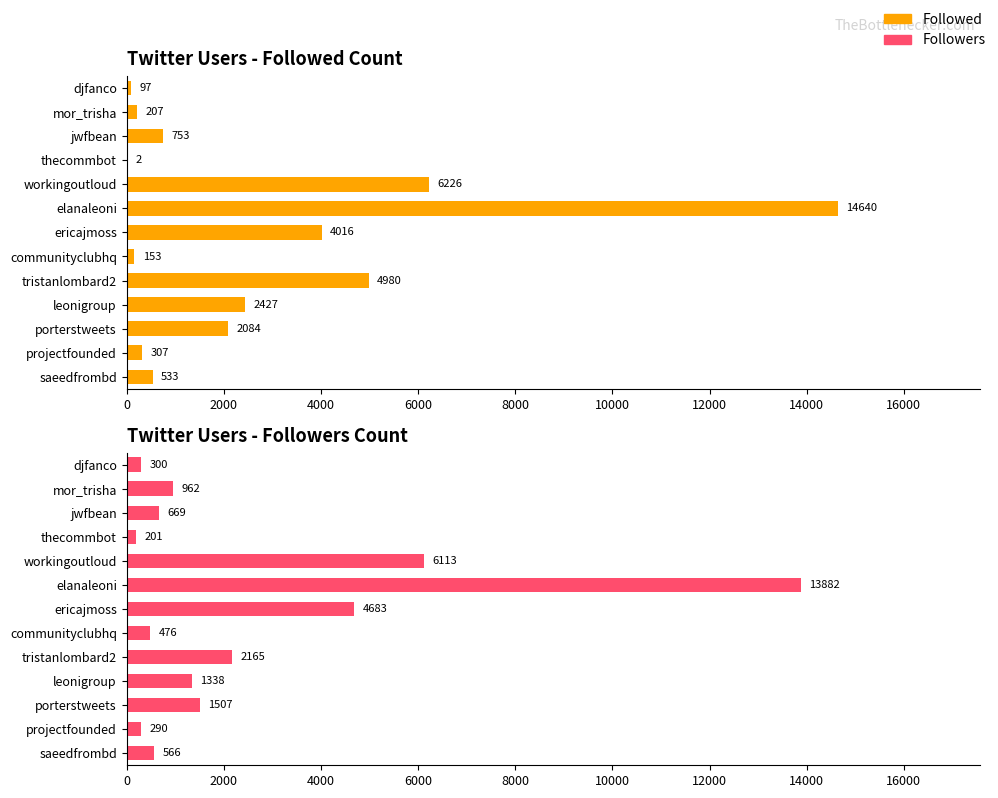

Between elanaleoni and leonigroup, which series saw the biggest shift?

Followers